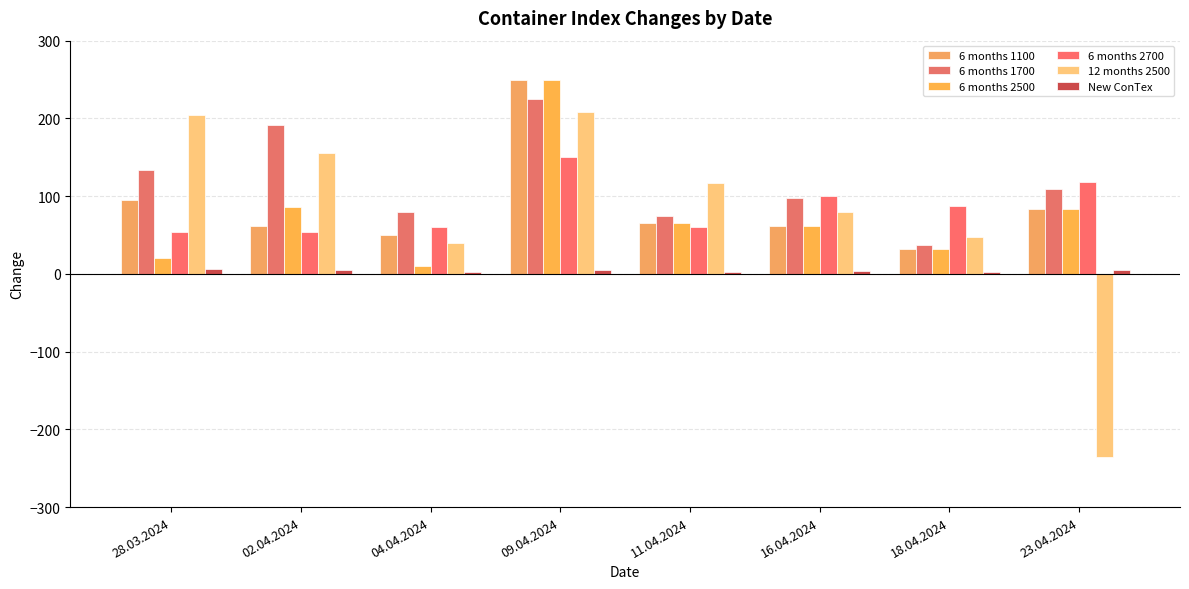

What is the total value across all series at 18.04.2024?

237